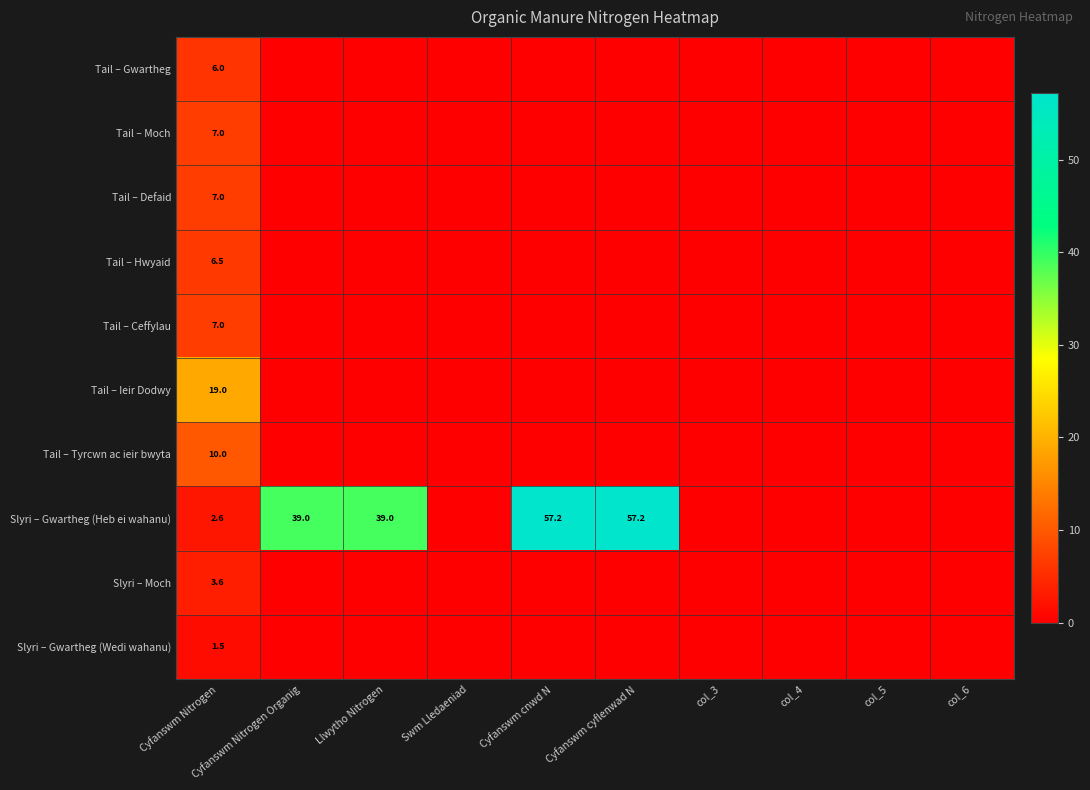

The Tail – Gwartheg series shows 6.0 at Cyfanswm Nitrogen. True or false?

True